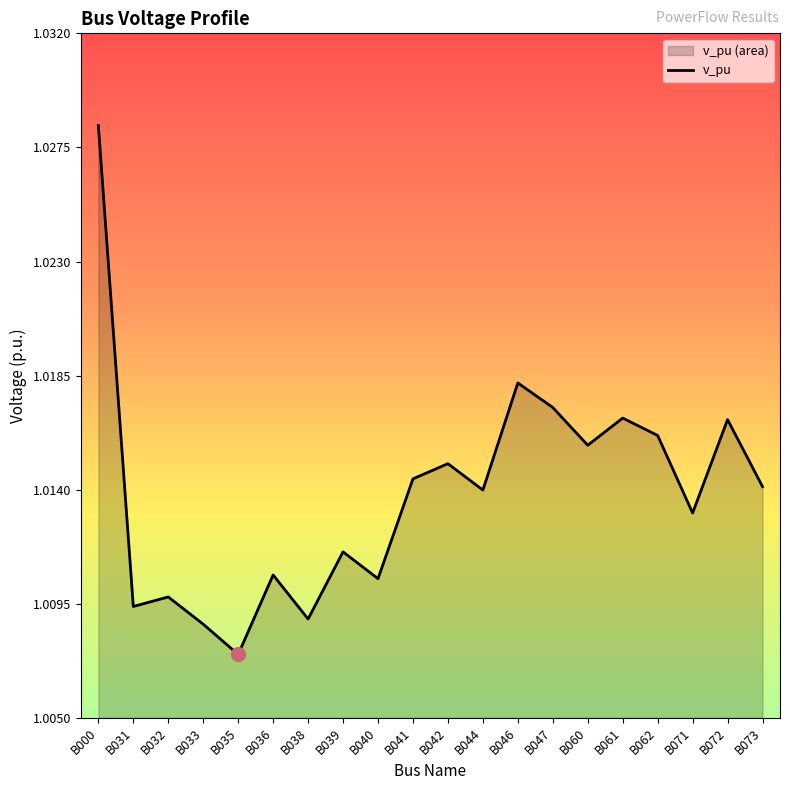

Rank the categories by value from lowest to highest.

B035, B033, B038, B031, B032, B040, B036, B039, B071, B044, B073, B041, B042, B060, B062, B072, B061, B047, B046, B000